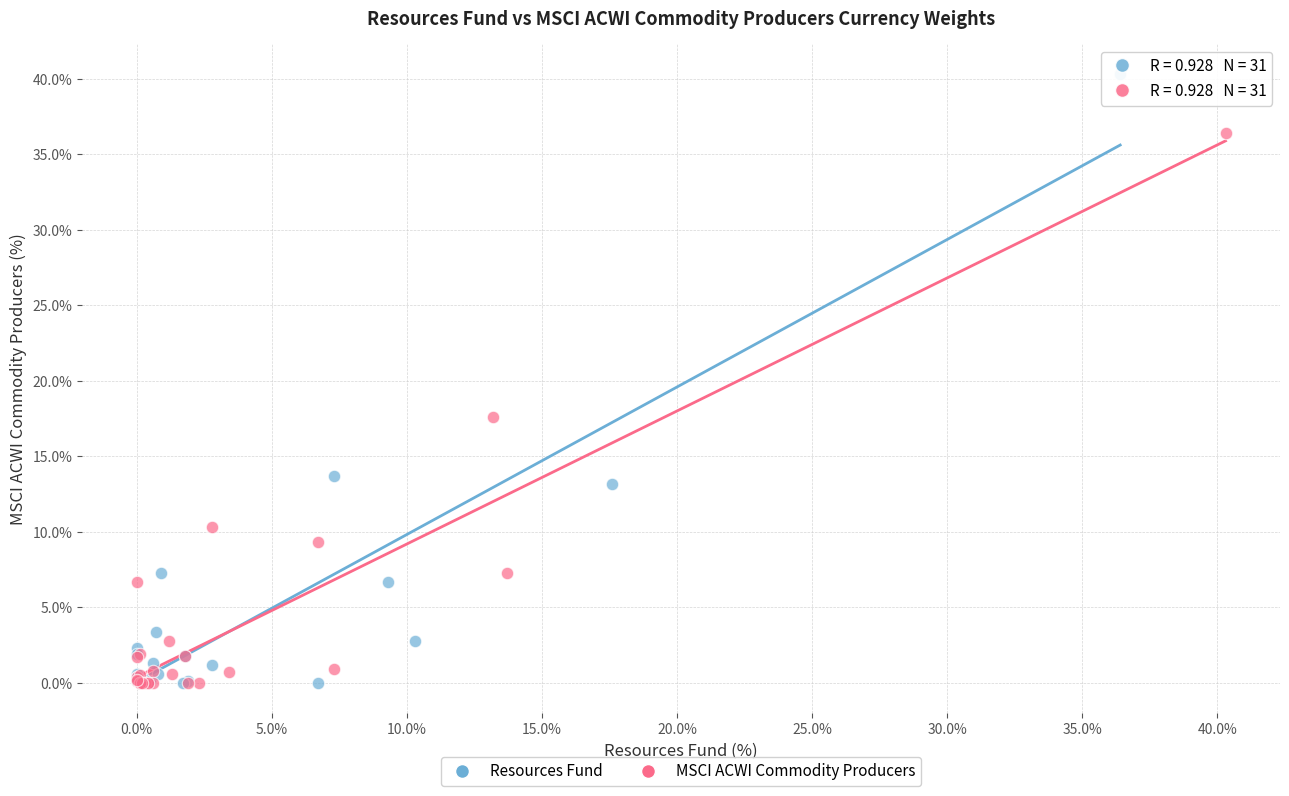

What are all the series names shown in the legend?

Resources Fund, MSCI ACWI Commodity Producers